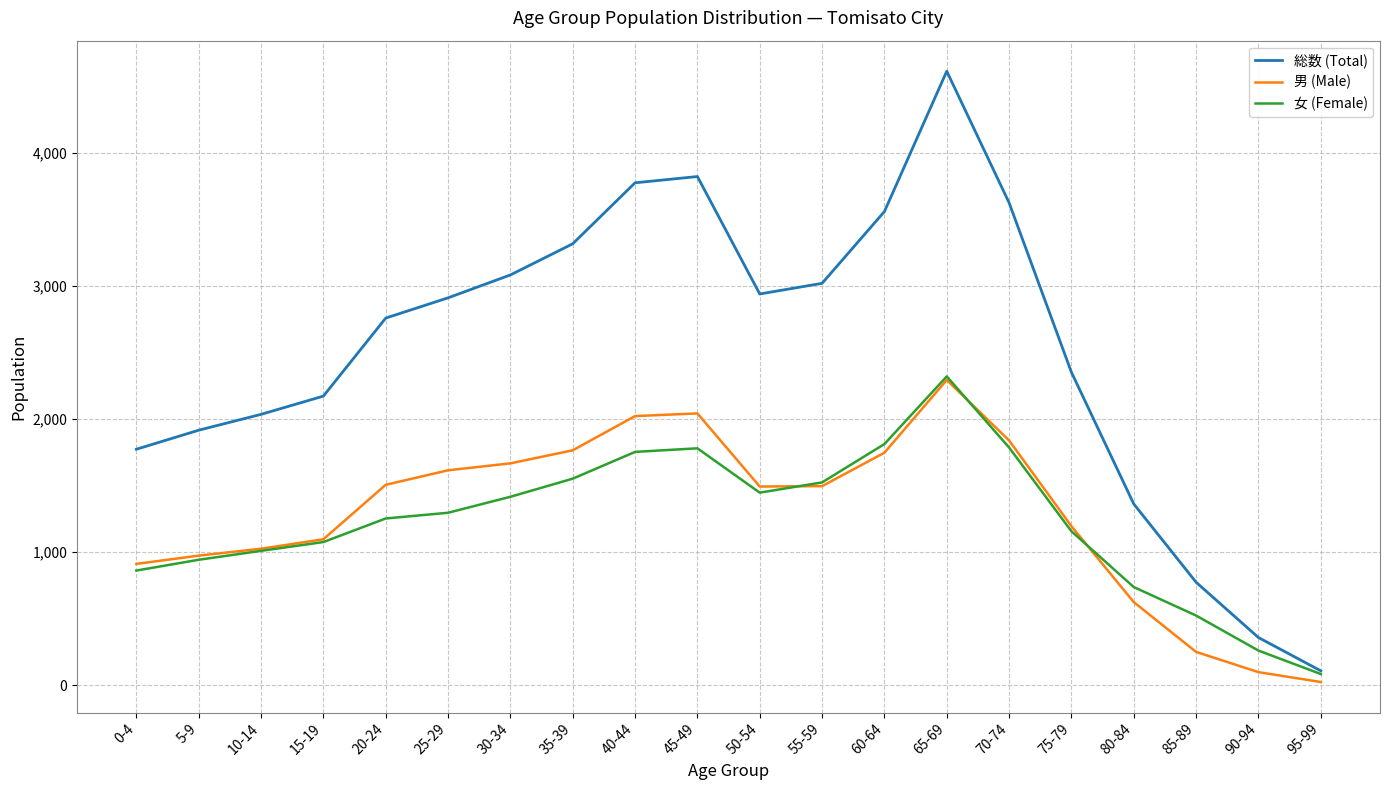

The value of 男 (Male) at 85-89 is 86. True or false?

False